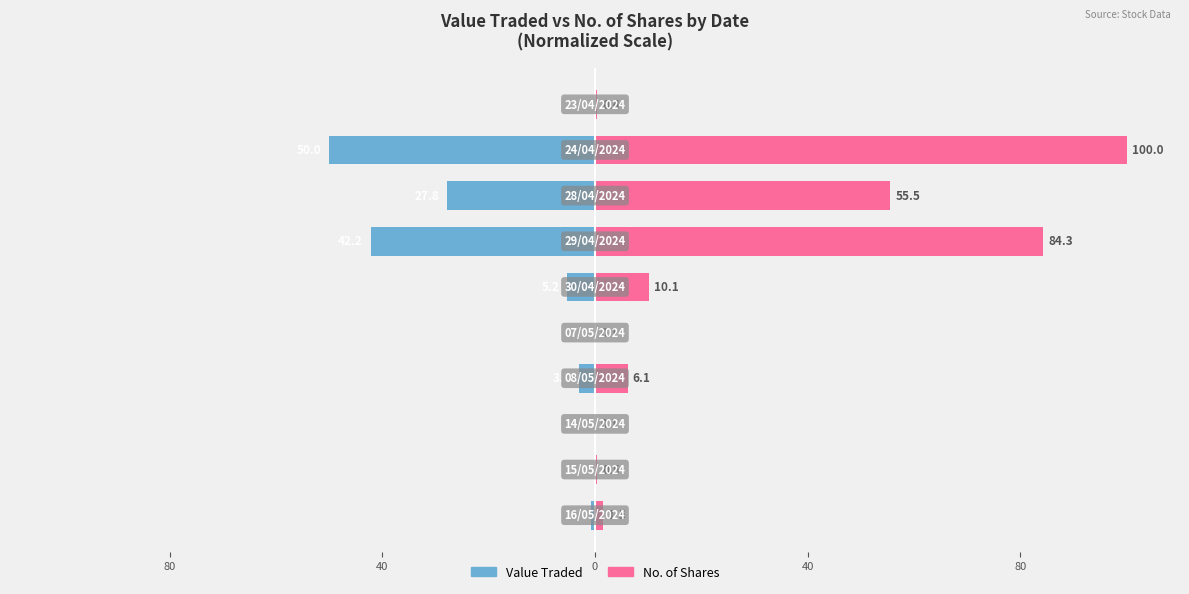

What are all the series names shown in the legend?

Value Traded, No. of Shares